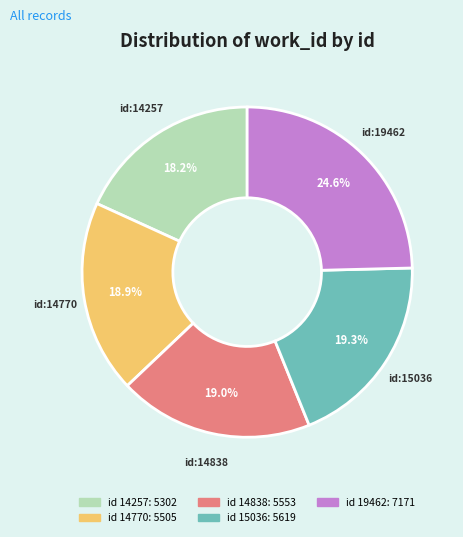

Does any single category account for the majority?

No